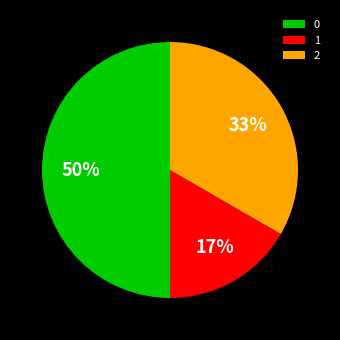

Count the number of slices in the pie.

3